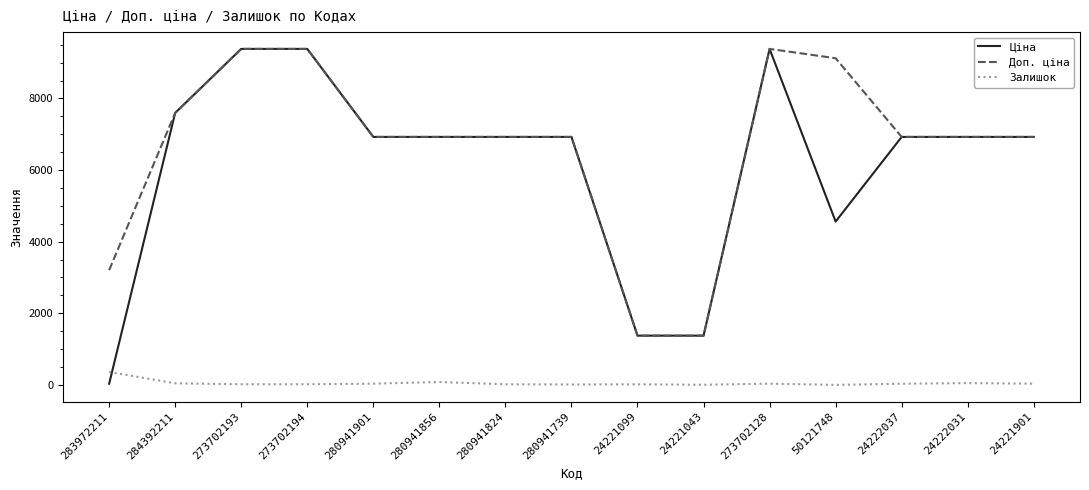

What is the average value of the Ціна series?

6104.9